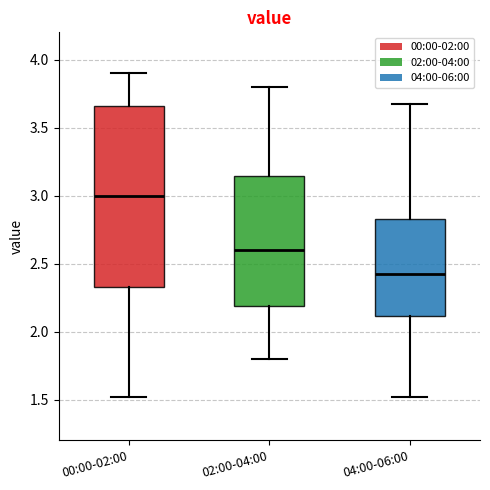

Comparing the boxes themselves (not the whiskers), which one is the tallest?

00:00-02:00